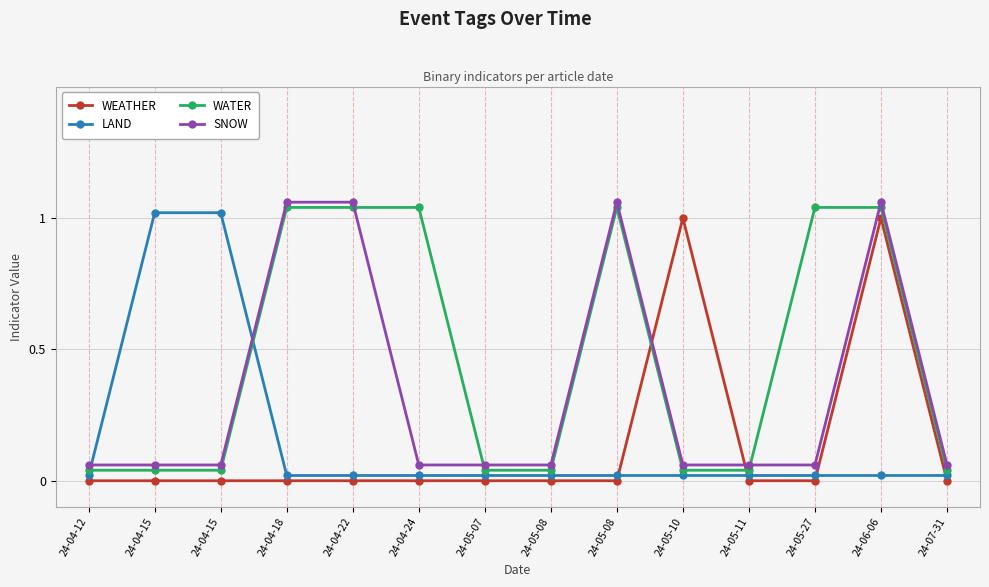

Is this an area chart (filled region under the line)?

No